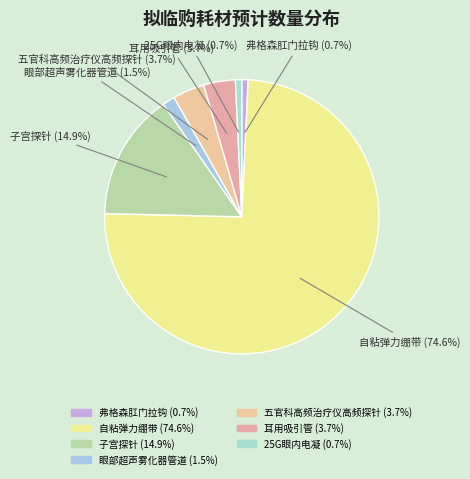

Count the number of slices in the pie.

7